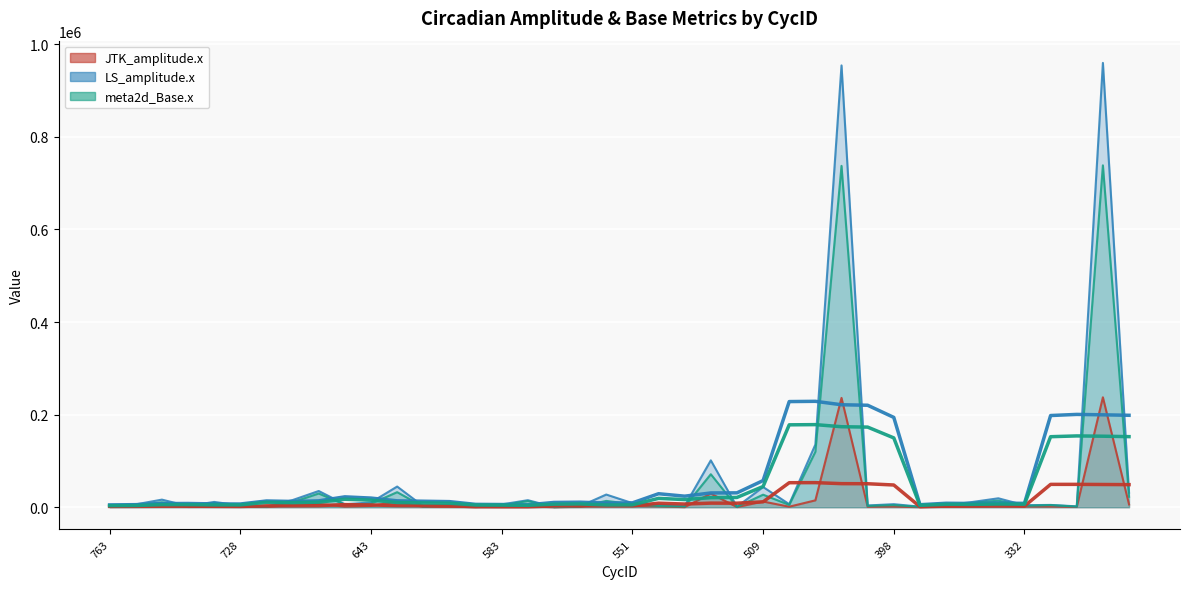

What is the average value of the JTK_amplitude.x series?

15461.0